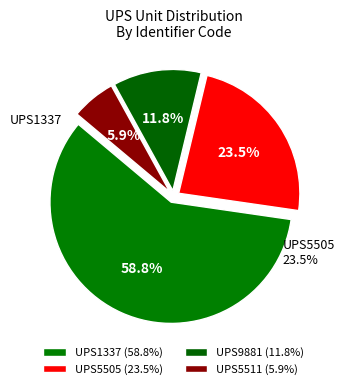

How many segments does this pie chart have?

4